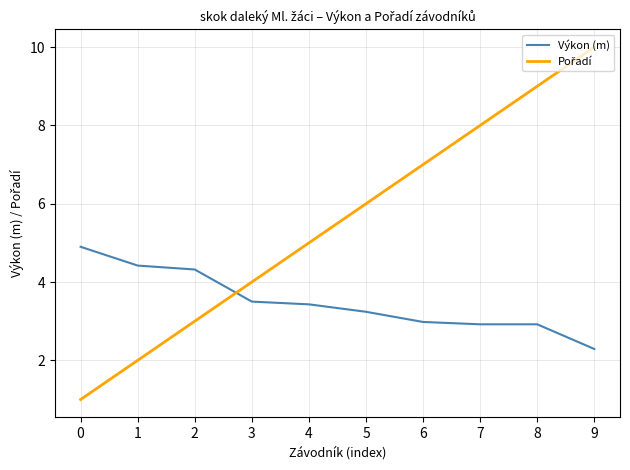

What is the difference between the maximum and second lowest values in the Výkon (m) series?

2.0